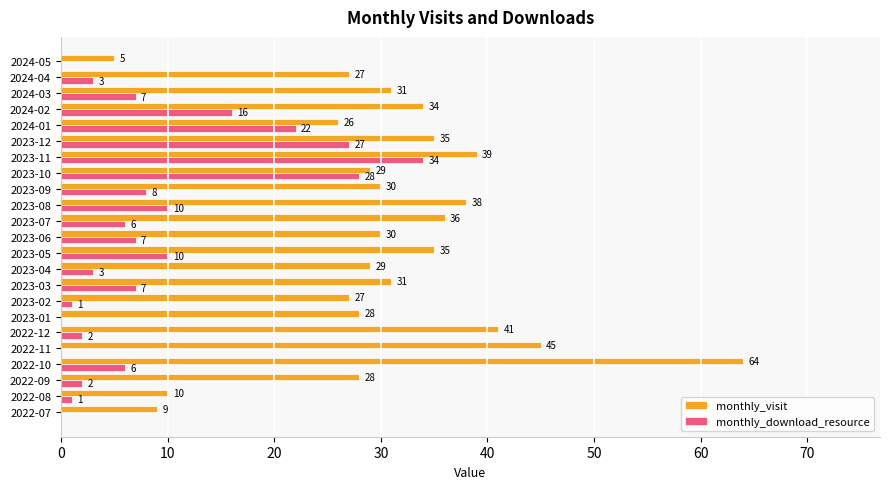

Where is monthly_download_resource nearest to the value 17?

2024-02